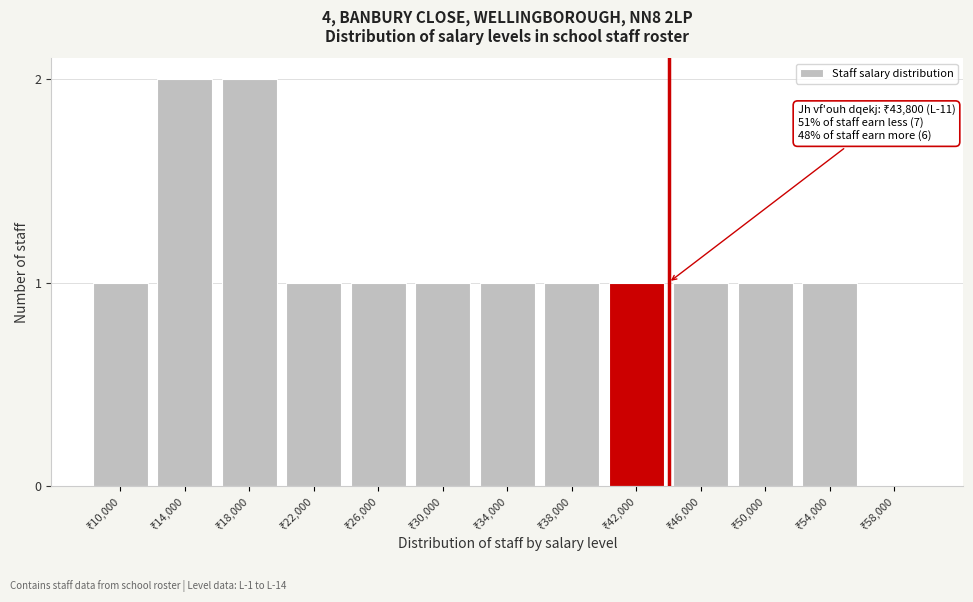

What is the sum of all values?

14